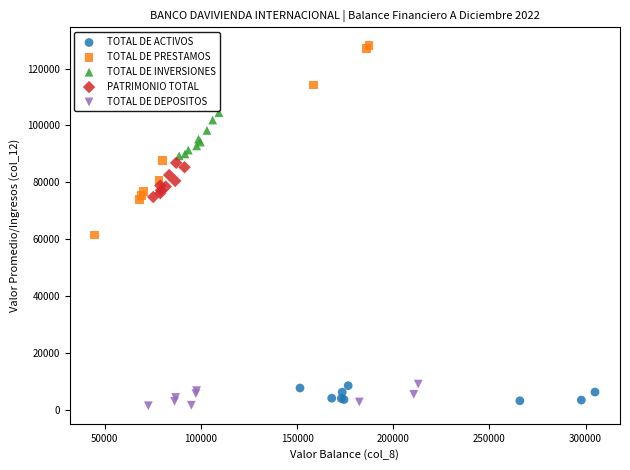

Which series contains the highest Y value?

TOTAL DE PRESTAMOS